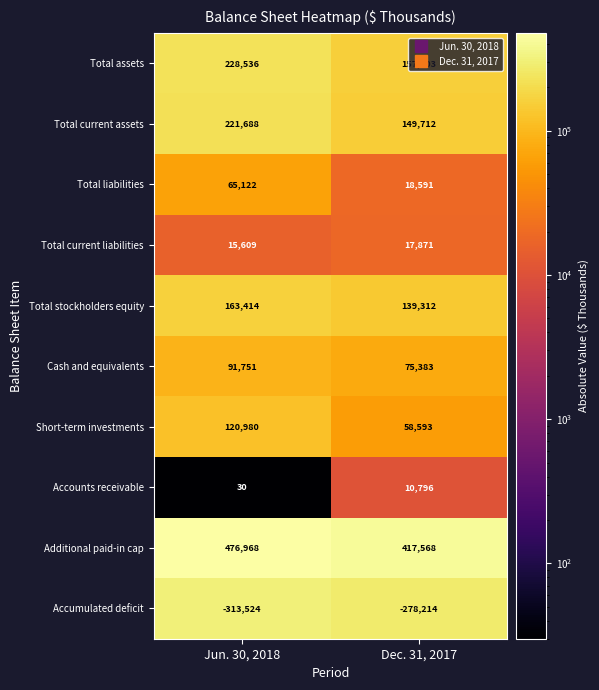

What is the difference between the Total assets values at Dec. 31, 2017 and Jun. 30, 2018?

70633